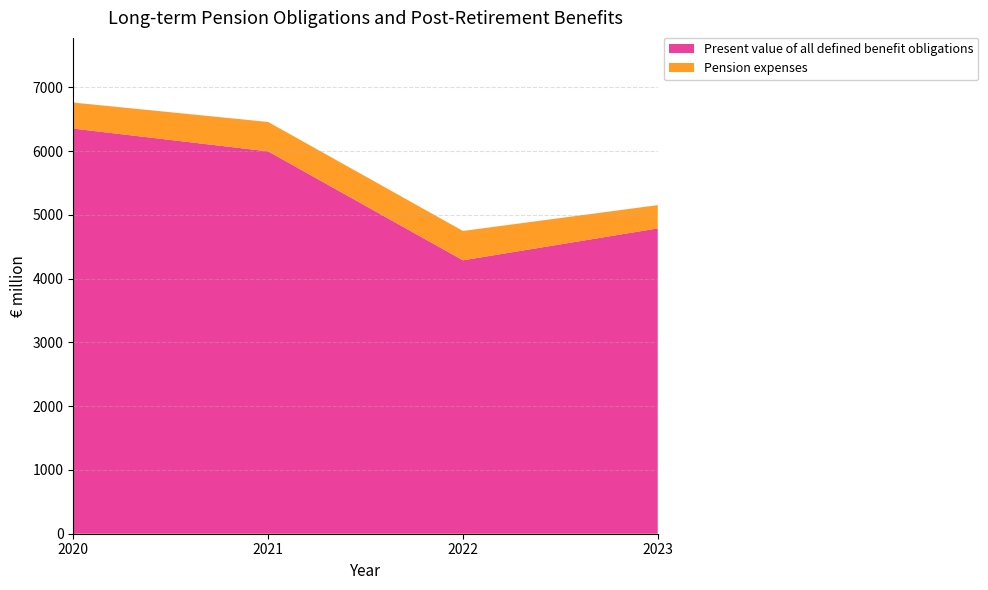

Reading right to left, list all the values displayed in this chart.

Present value of all defined benefit obligations: 2023=4787	2022=4287	2021=5995	2020=6352
Pension expenses: 2023=365	2022=460	2021=461	2020=408